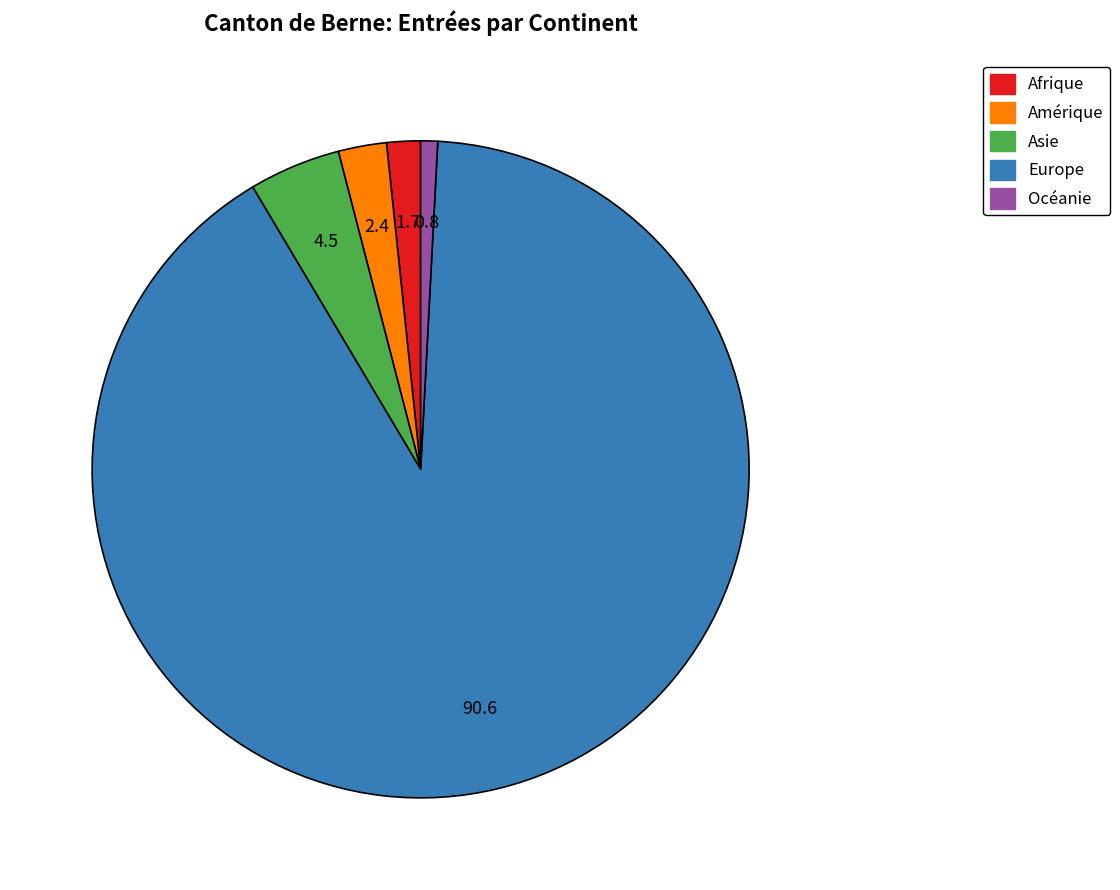

Which category has the biggest portion of the pie?

Europe